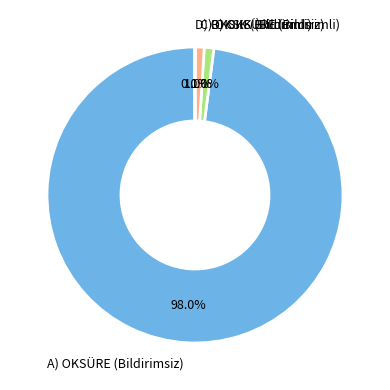

Is there any slice that represents more than half of the pie?

Yes